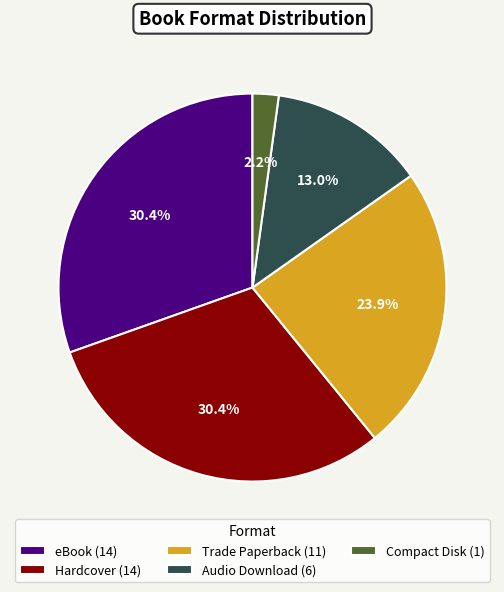

Approximately how many times larger is the value at Audio Download (6) compared to eBook (14)?

0.4